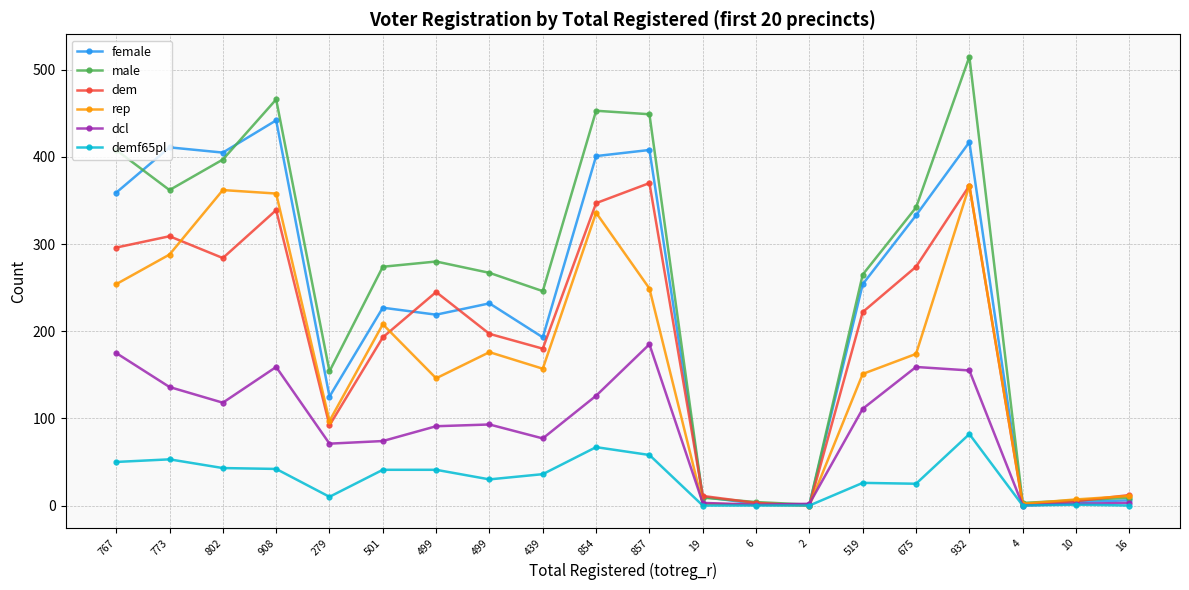

True or false: dcl has a value of 77 at 439.

True